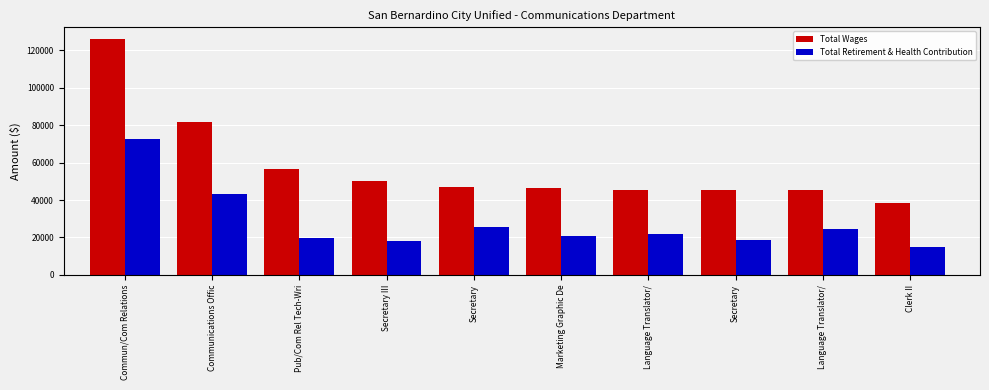

What is the spread (max minus min) of values at Secretary?

21757